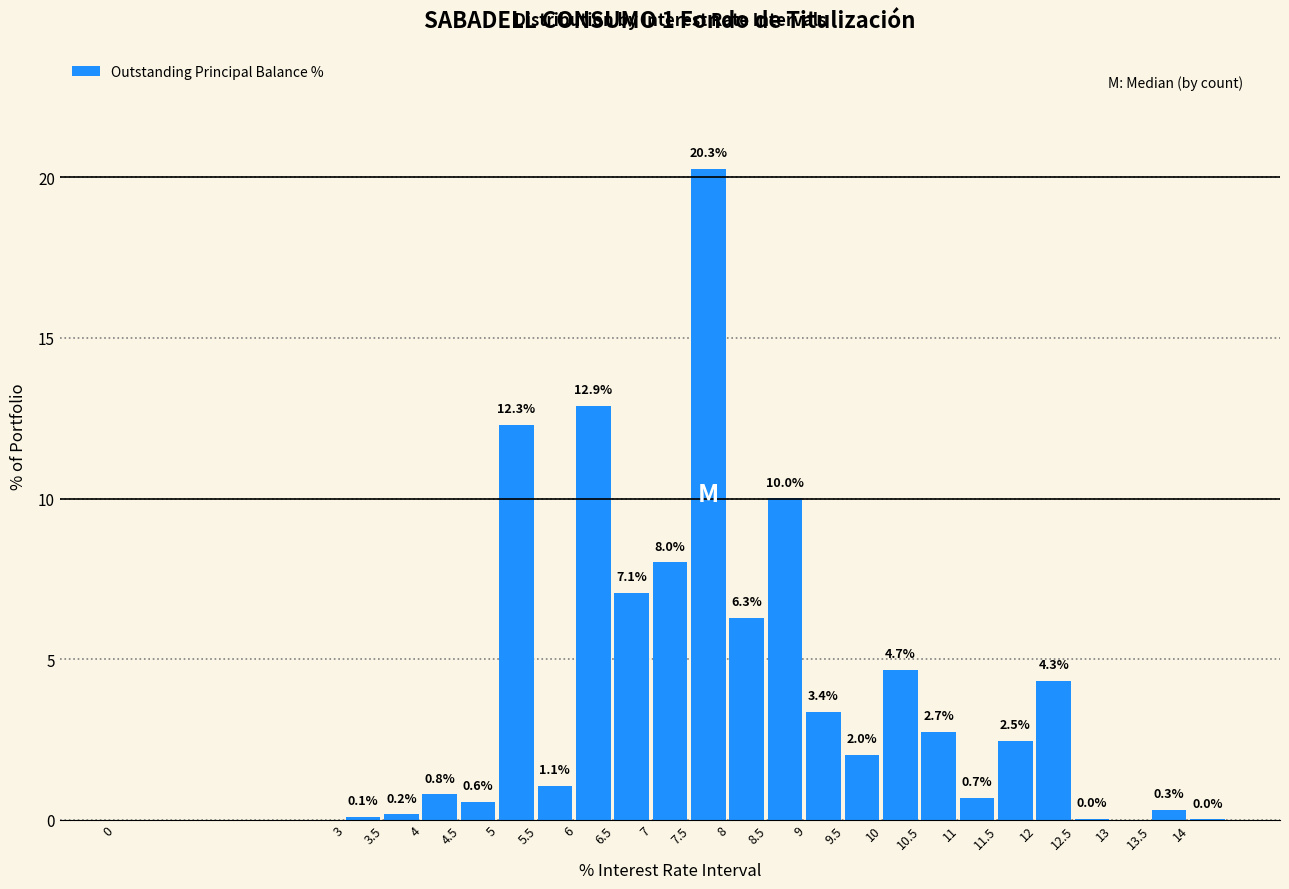

True or false: the data shows 3.4 at 9.

True